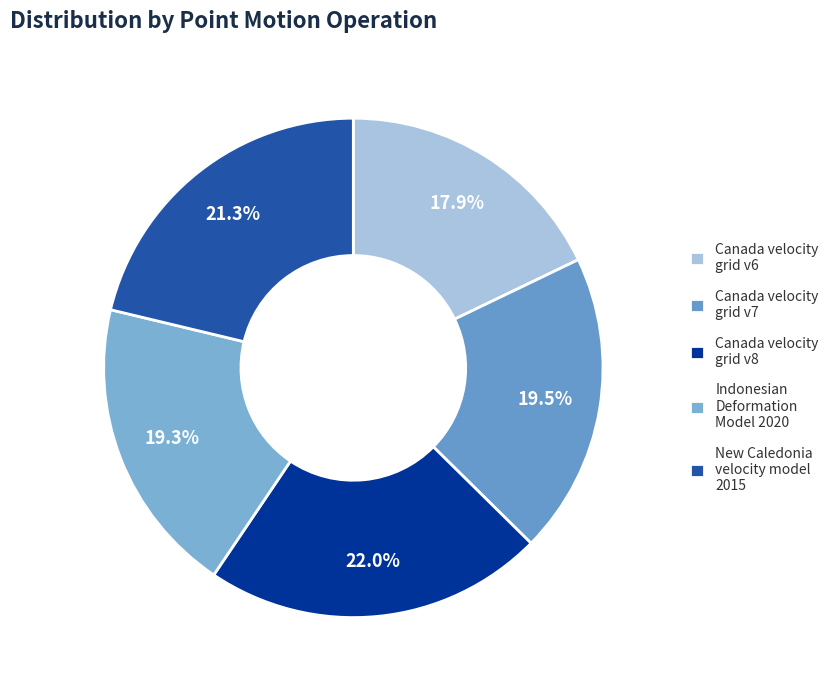

Is Canada velocity grid v6 the majority of the pie?

No